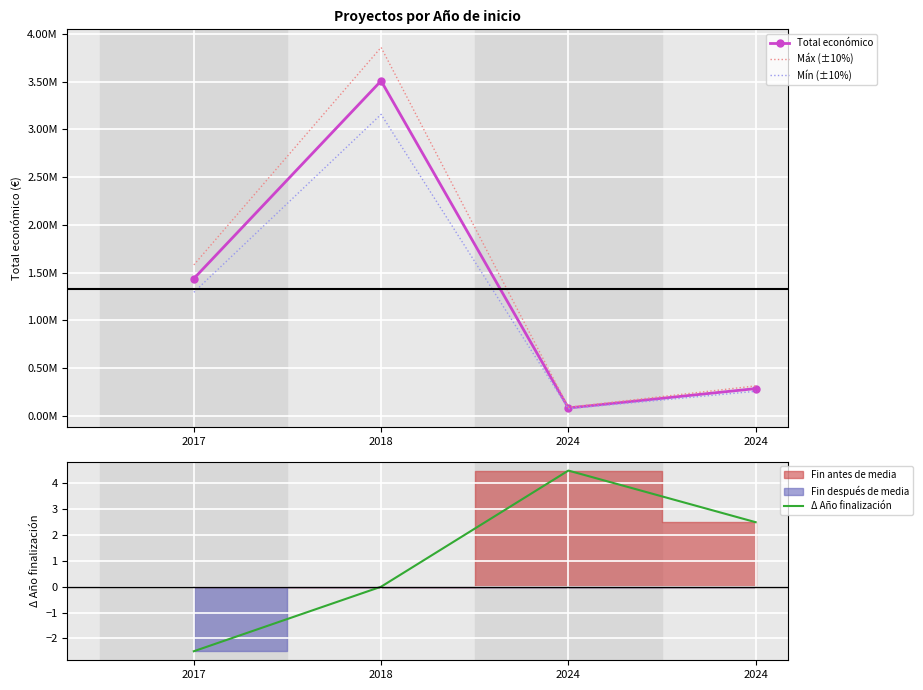

What is the smallest value displayed?

-2.5